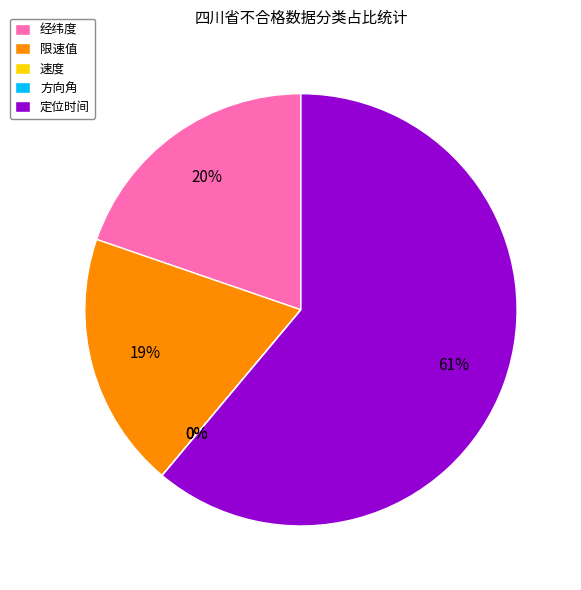

The 定位时间 slice represents 71% of the pie. True or false?

False